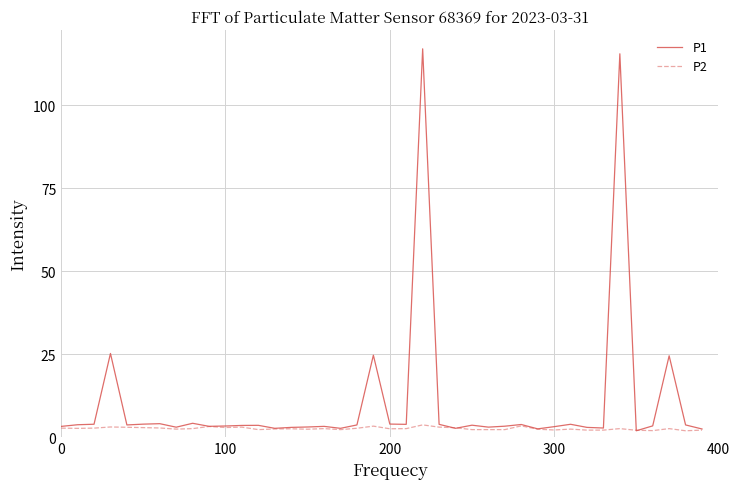

Which series has the largest total across all categories?

P1